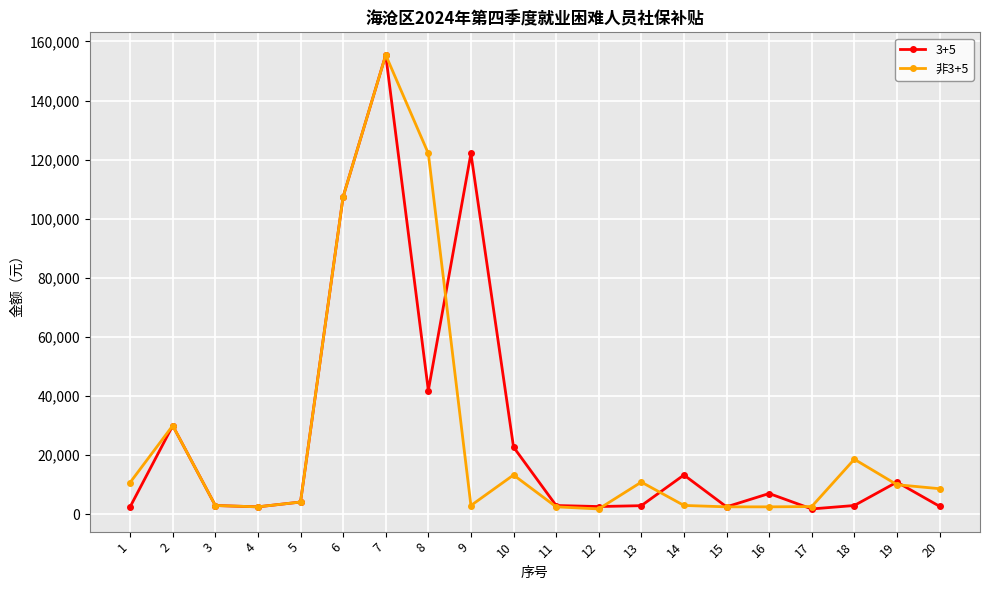

Count the number of categories in the chart.

20